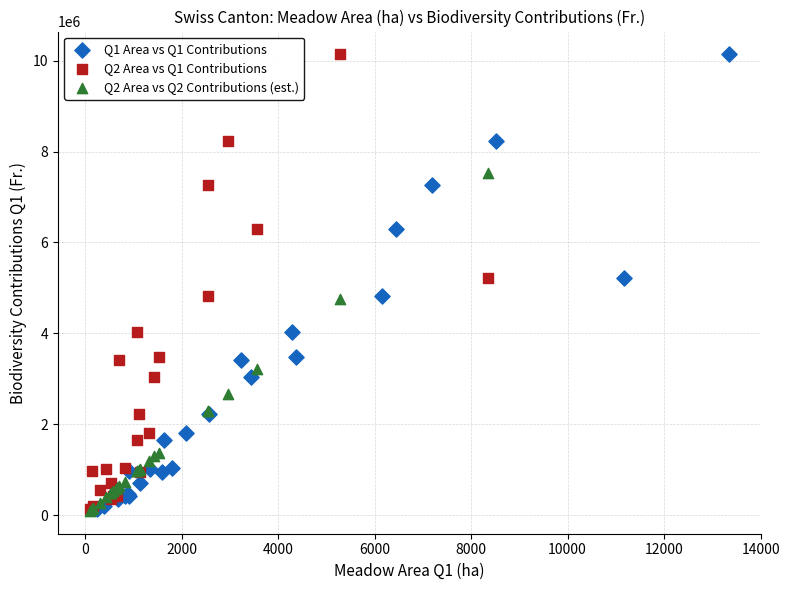

What are all the series names shown in the legend?

Q1 Area vs Q1 Contributions, Q2 Area vs Q1 Contributions, Q2 Area vs Q2 Contributions (est.)